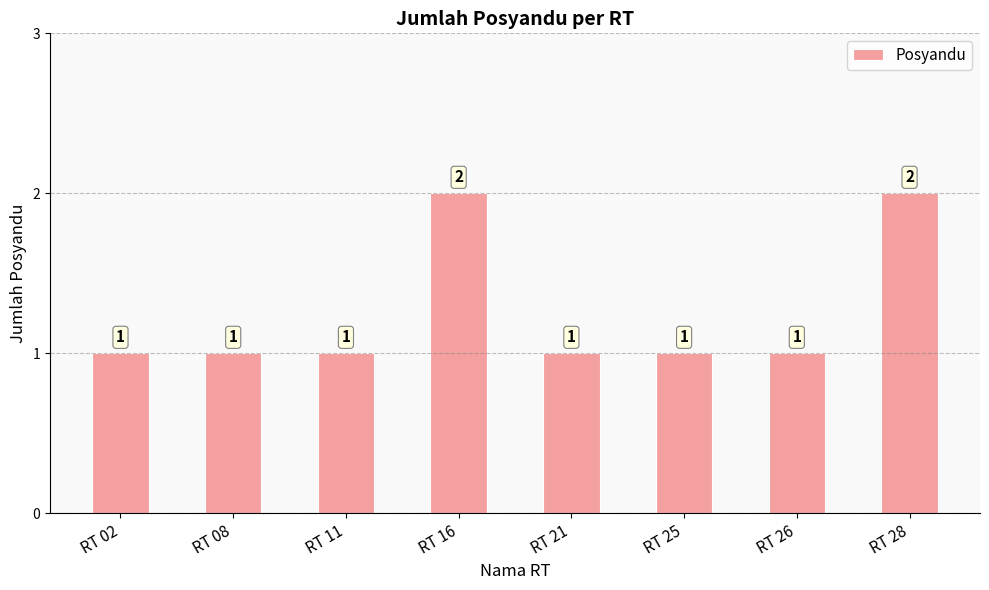

Approximately how many times larger is the value at RT 28 compared to RT 02?

2.0